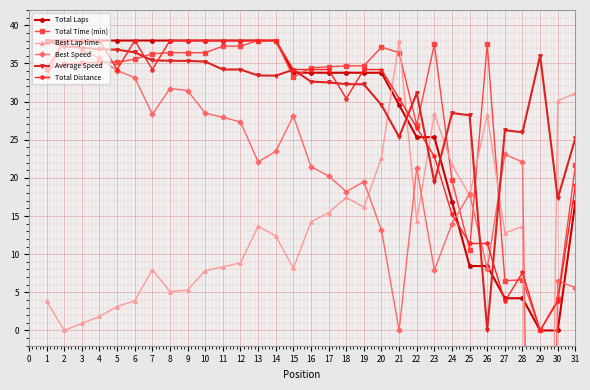

Is it true that Total Distance equals 34.2 at 20?

True